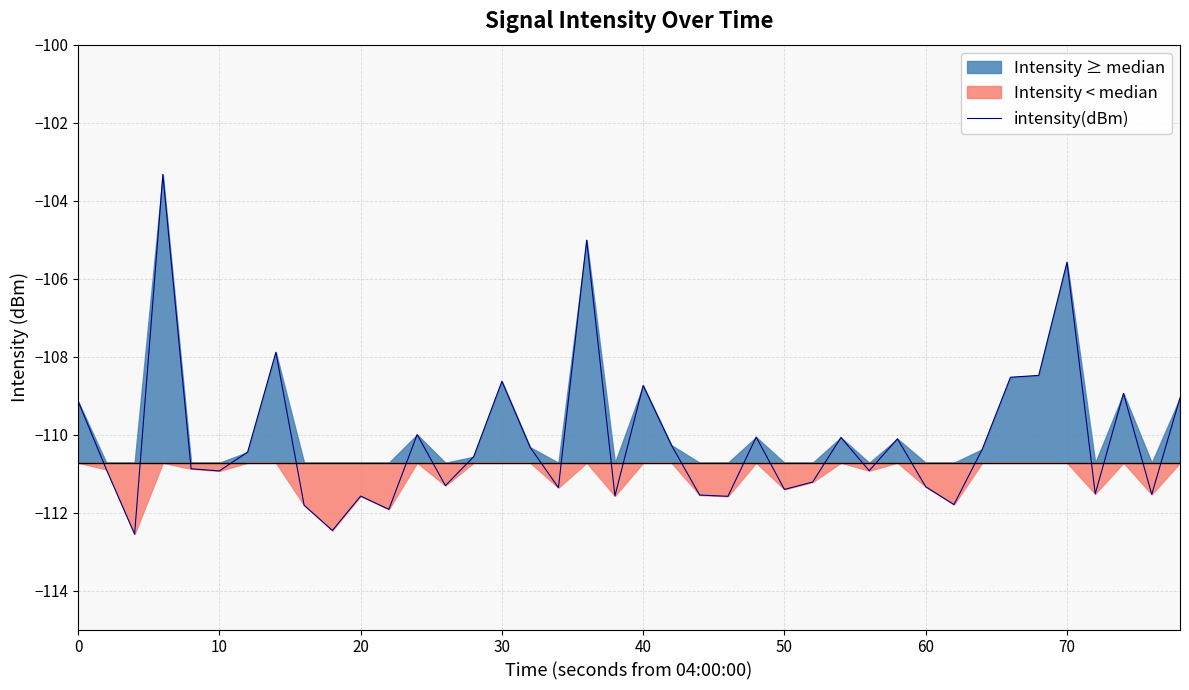

What is the lowest value of the intensity(dBm) series?

-112.6